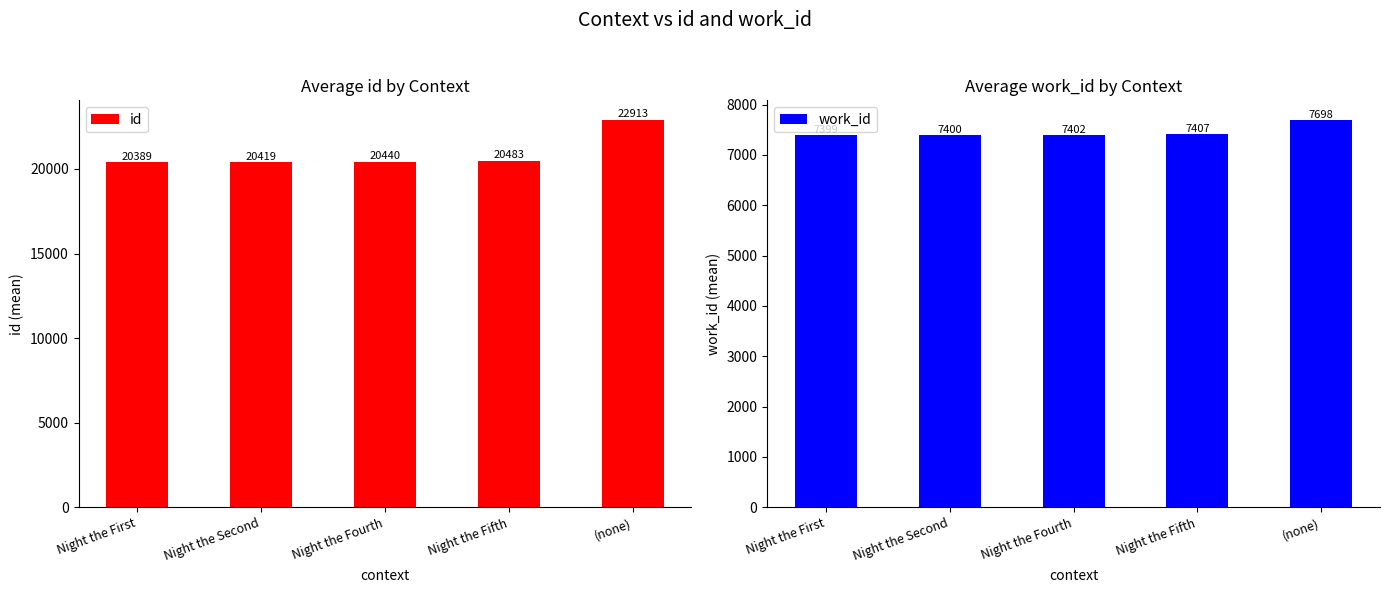

Reading left to right, extract all data points from this chart.

id: 20388.7	20419.0	20439.5	20483.0	22913.0
work_id: 7399.0	7400.0	7402.0	7407.0	7698.0